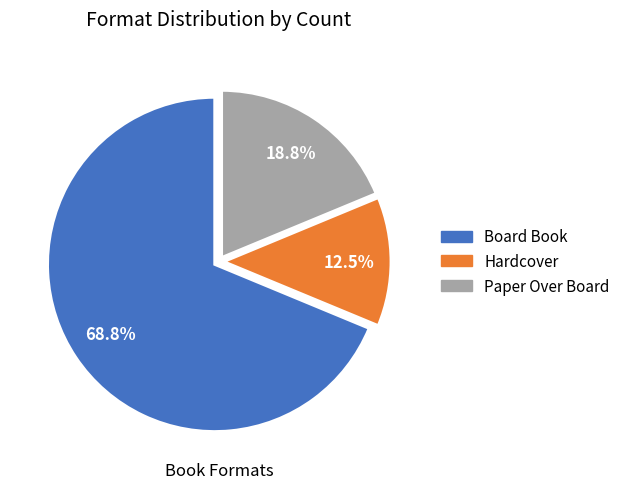

What is the largest slice in the pie chart?

Board Book